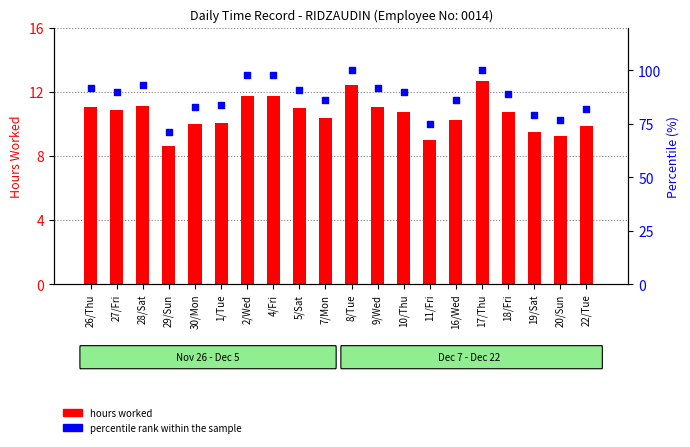

Which series has the largest total across all categories?

percentile rank within the sample